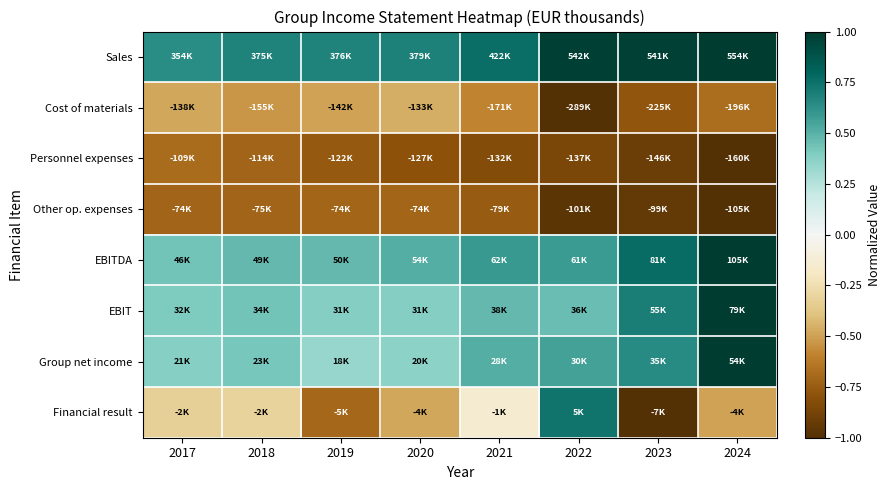

Rank the series by their maximum value, from lowest to highest.

Other op. expenses, Personnel expenses, Cost of materials, Financial result, Sales, EBITDA, EBIT, Group net income